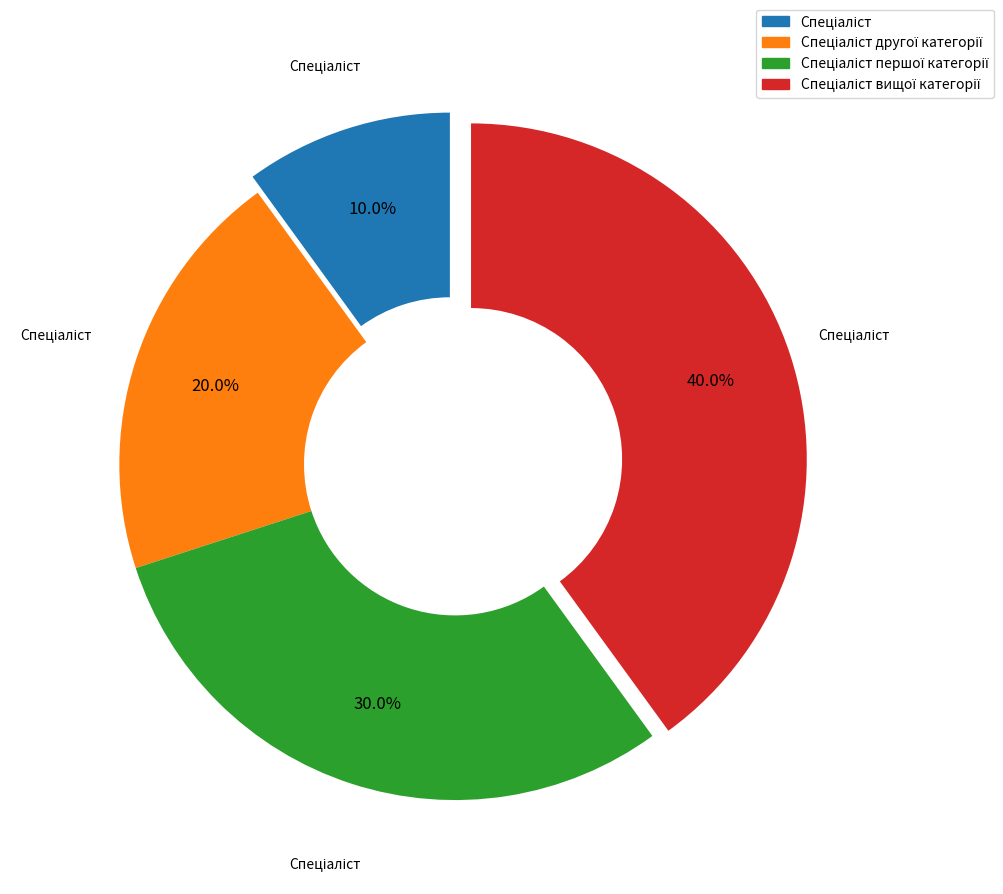

How many segments does this pie chart have?

4